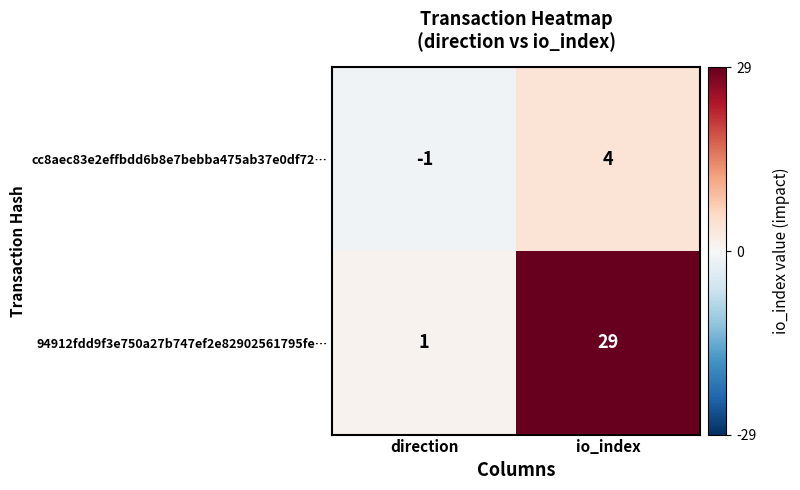

Where is cc8aec83e2effbdd6b8e7bebba475ab37e0df72… nearest to the value 1?

direction